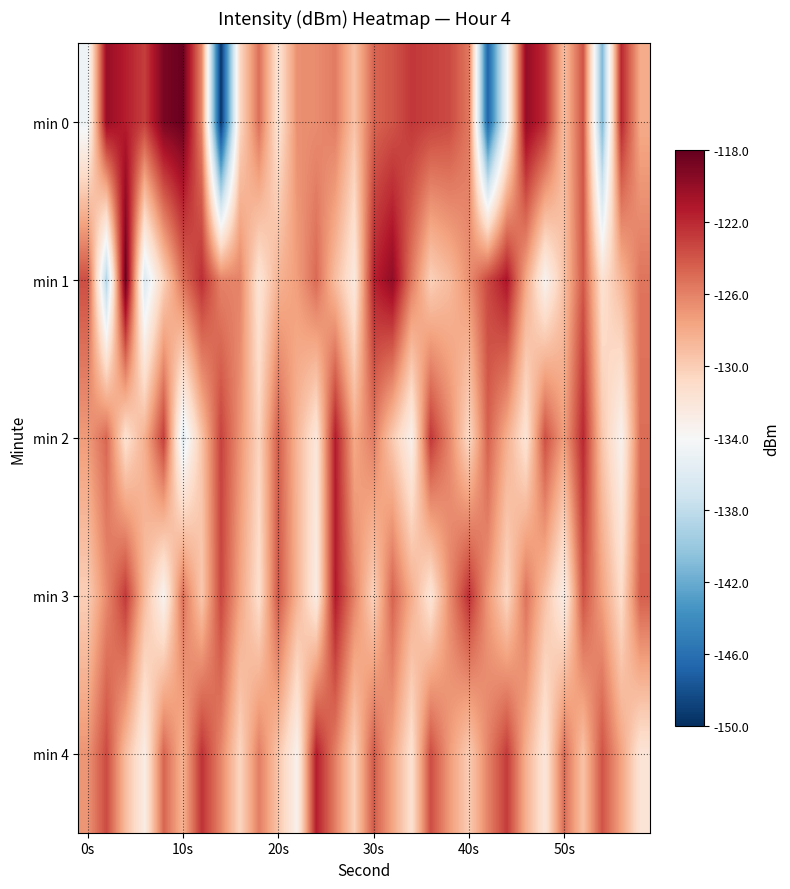

How many data points does each series have?

30